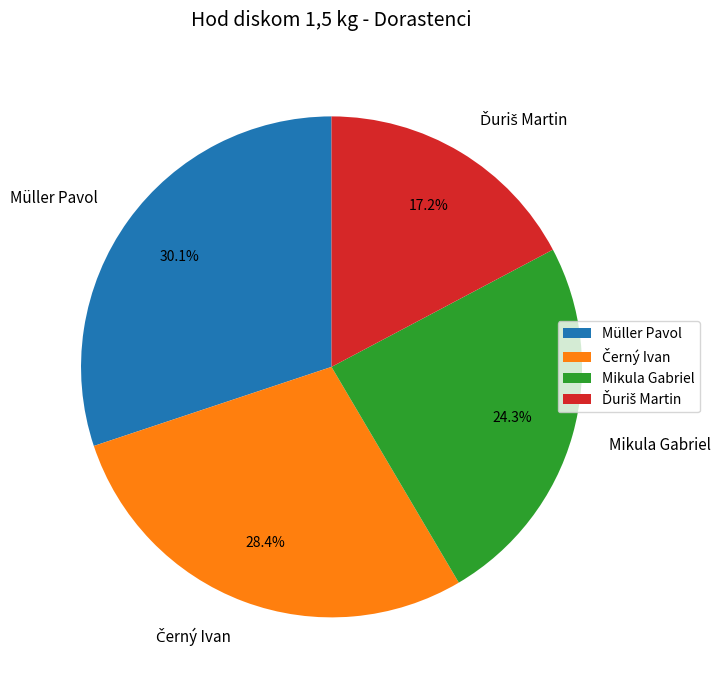

Which slice is the largest?

Müller Pavol